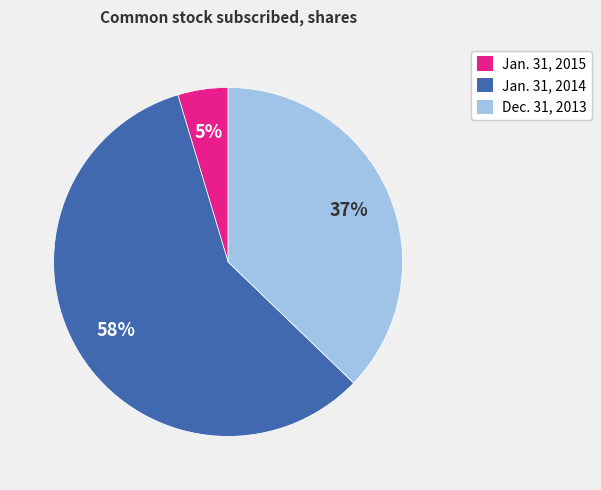

To the nearest percent, what is the difference between the Dec. 31, 2013 and Jan. 31, 2014 slice percentages?

21%